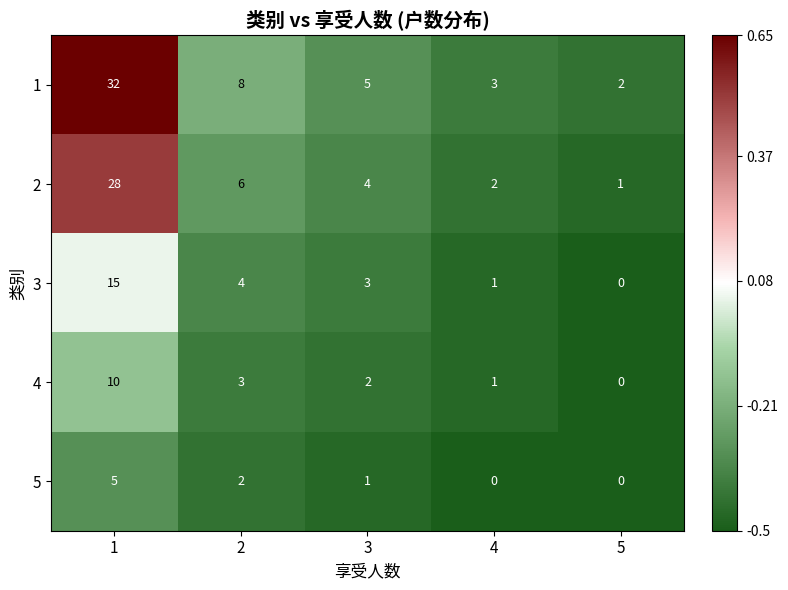

What is the greatest value displayed?

32